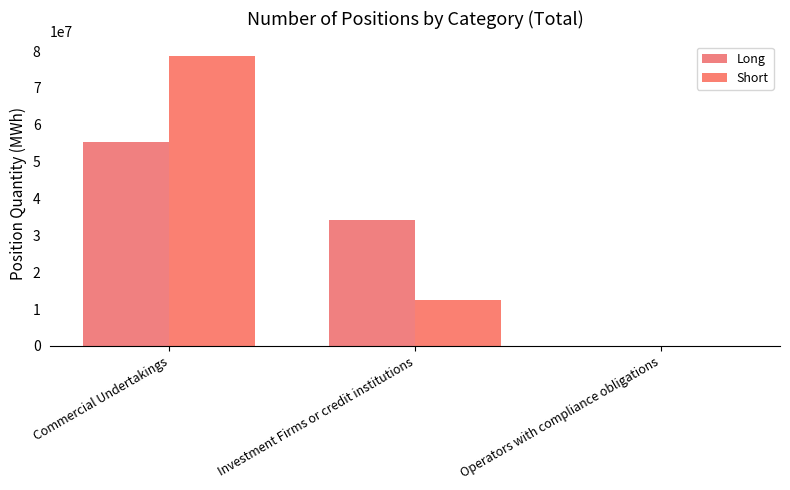

True or false: Short has a value of 78704769 at Commercial Undertakings.

True